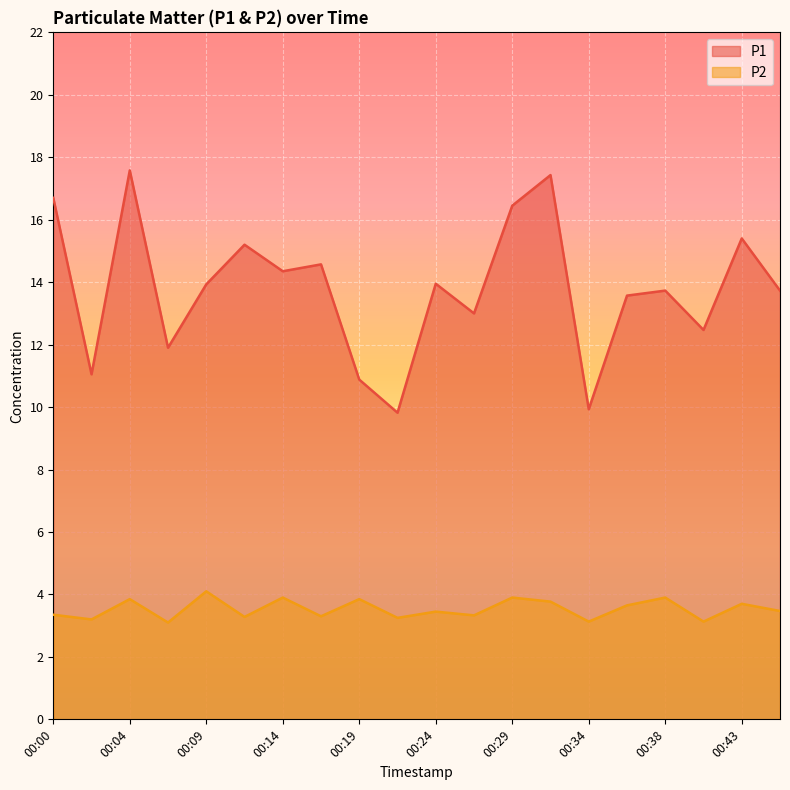

How many data points does each series have?

20